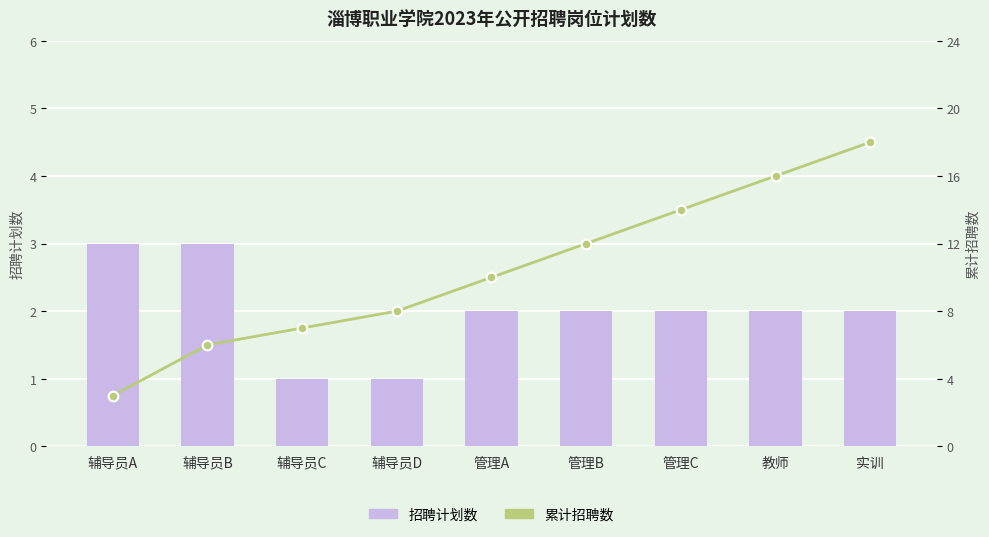

What is the difference between the highest and lowest values at 管理A?

8